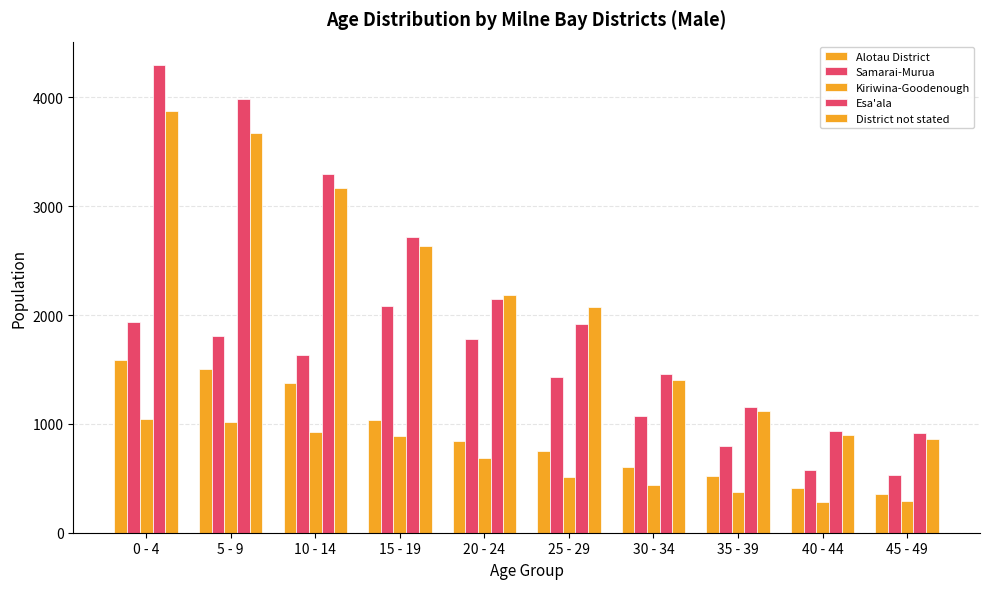

How many bars are there in each group?

5